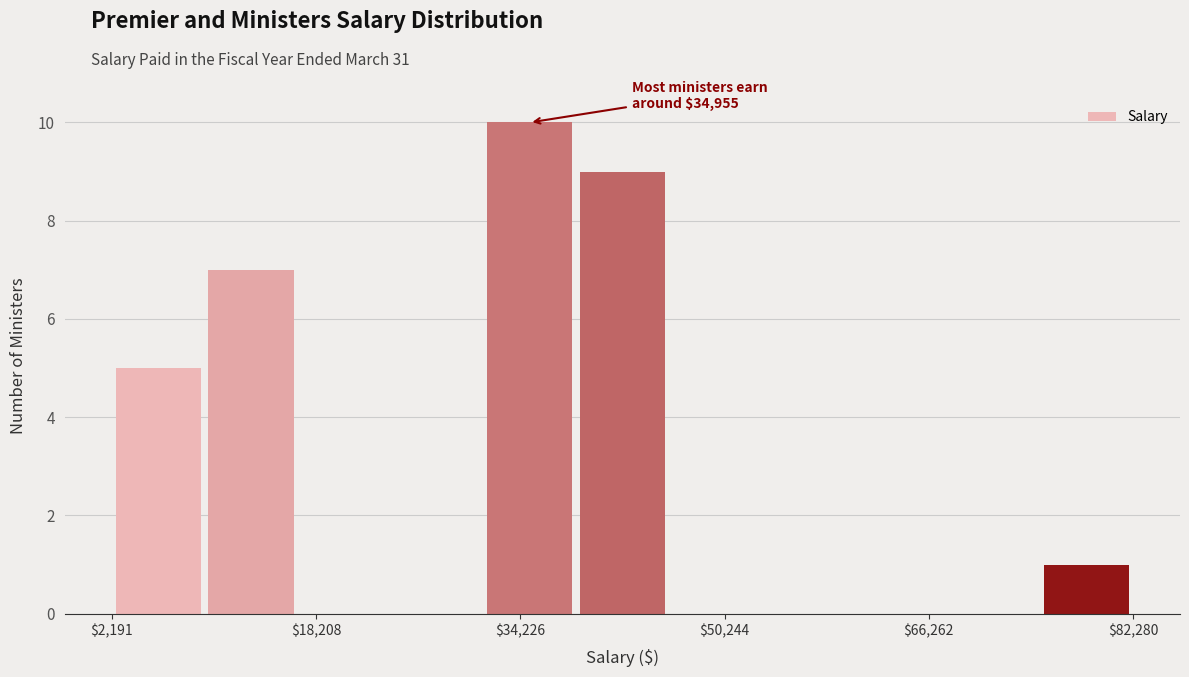

Around what value on the x-axis is the tallest bar? Give the approximate position of its centre, as read against the axis.

34000